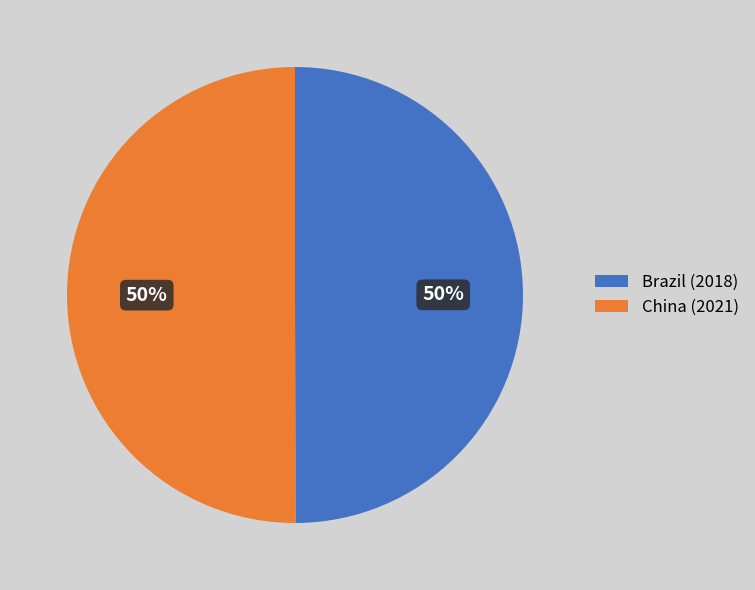

What percentage is the China slice, to the nearest percent?

50%